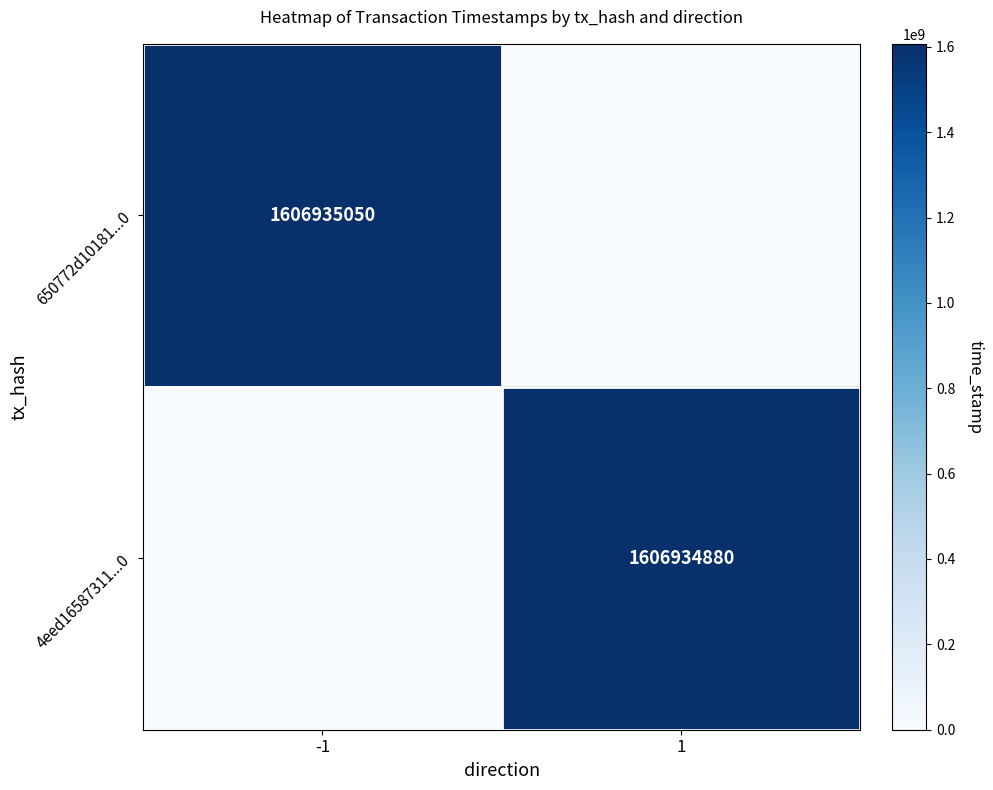

Is the value of 650772d10181...0 at -1 greater than the value of 4eed16587311...0 at 1?

Yes